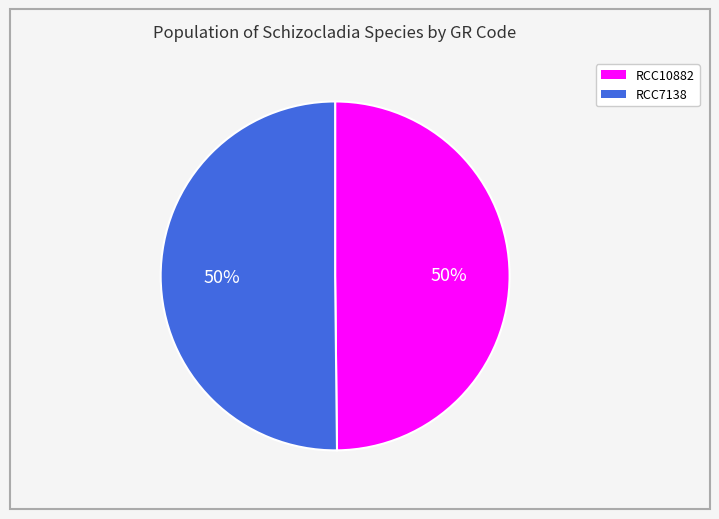

Approximately how many times larger is the value at RCC10882 compared to RCC7138?

1.0